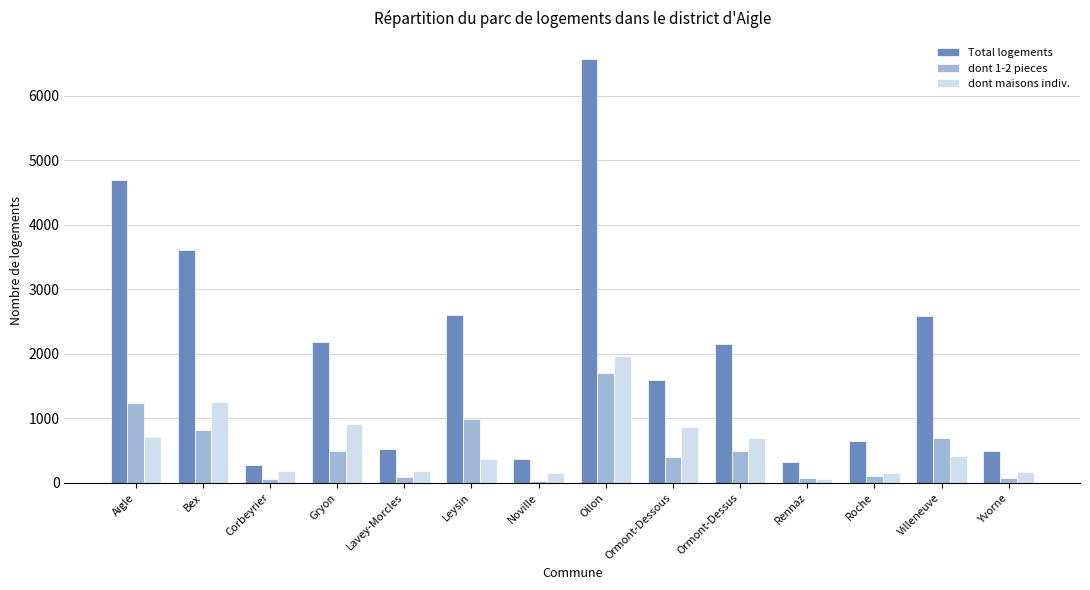

Where is Total logements nearest to the value 3424?

Bex